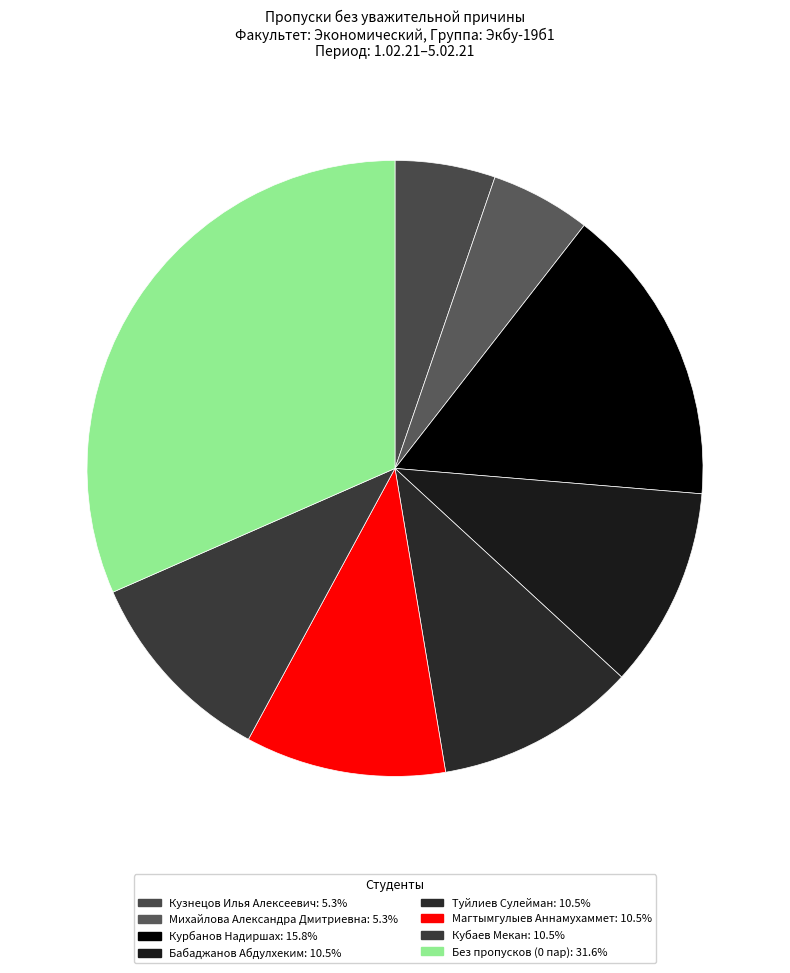

How many slices are in this pie chart?

8